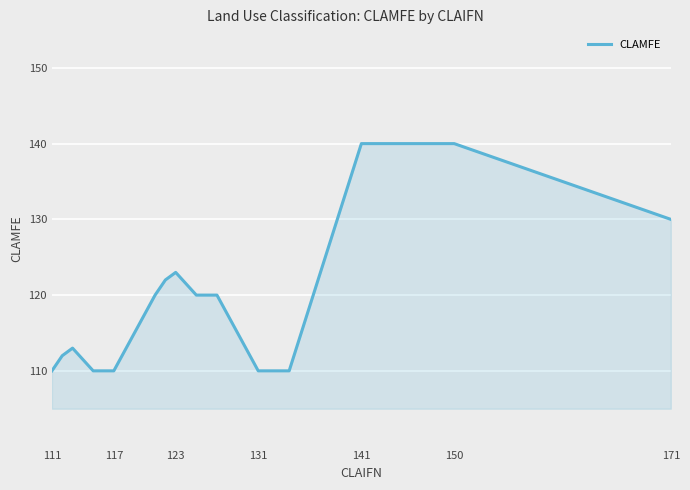

What is the smallest value displayed?

110